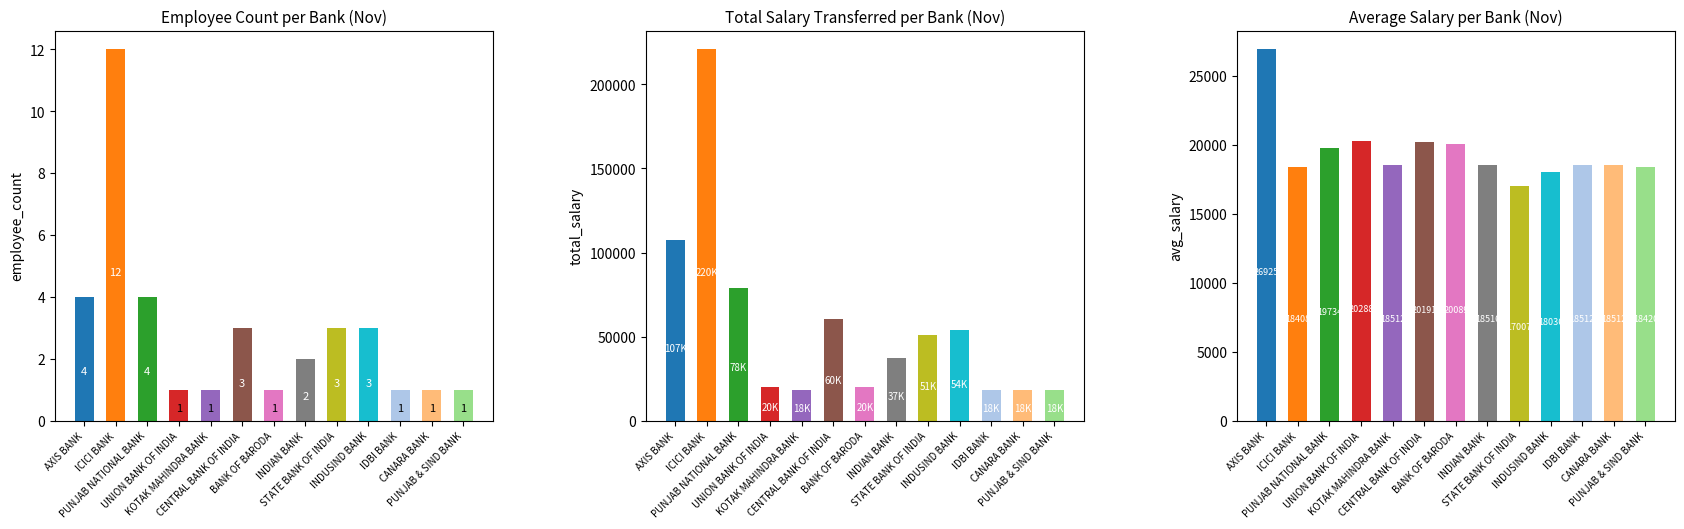

What is the sum of the total_salary values at 3 and 12?

38708